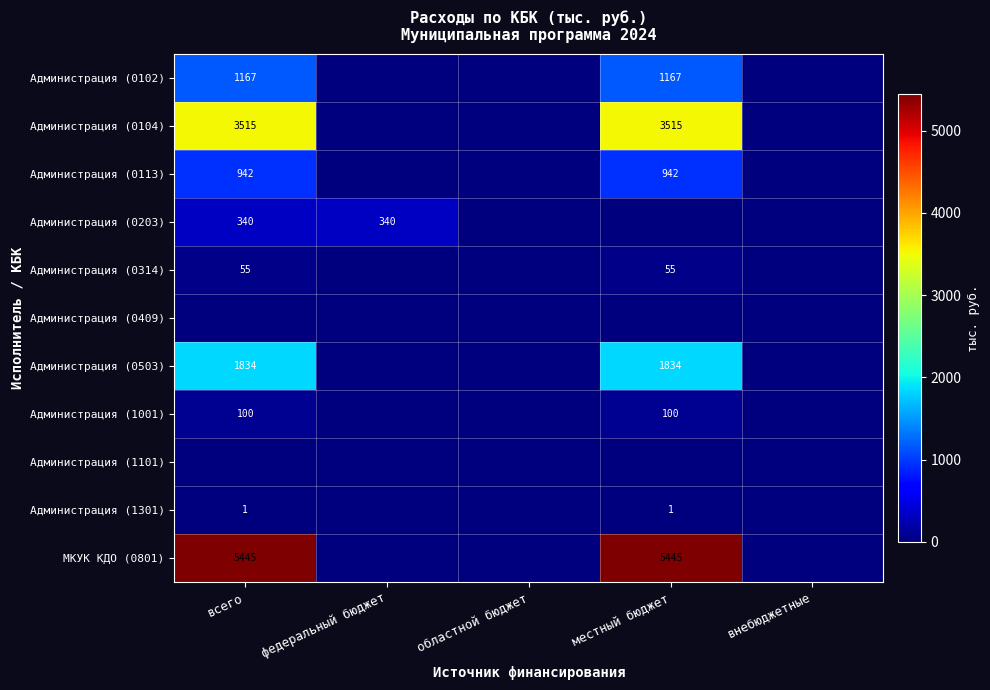

Which category has the lowest value in the Администрация (0104) series?

федеральный бюджет